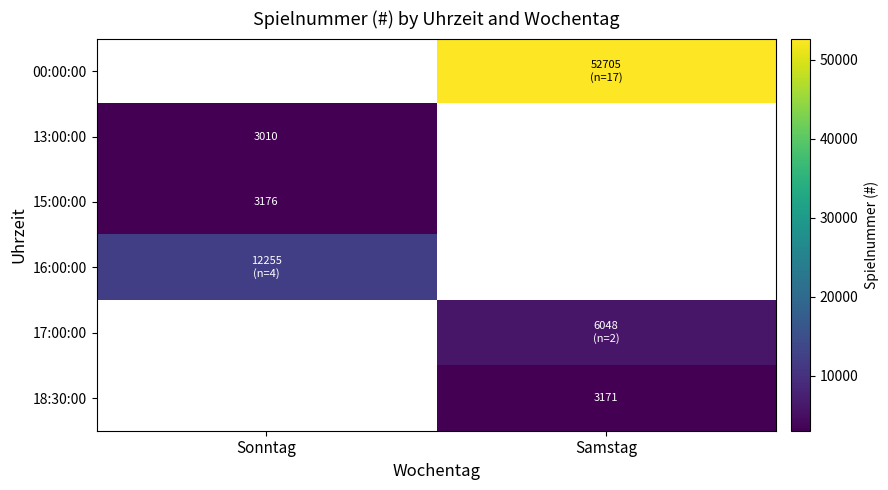

How many categories are shown in the chart?

2